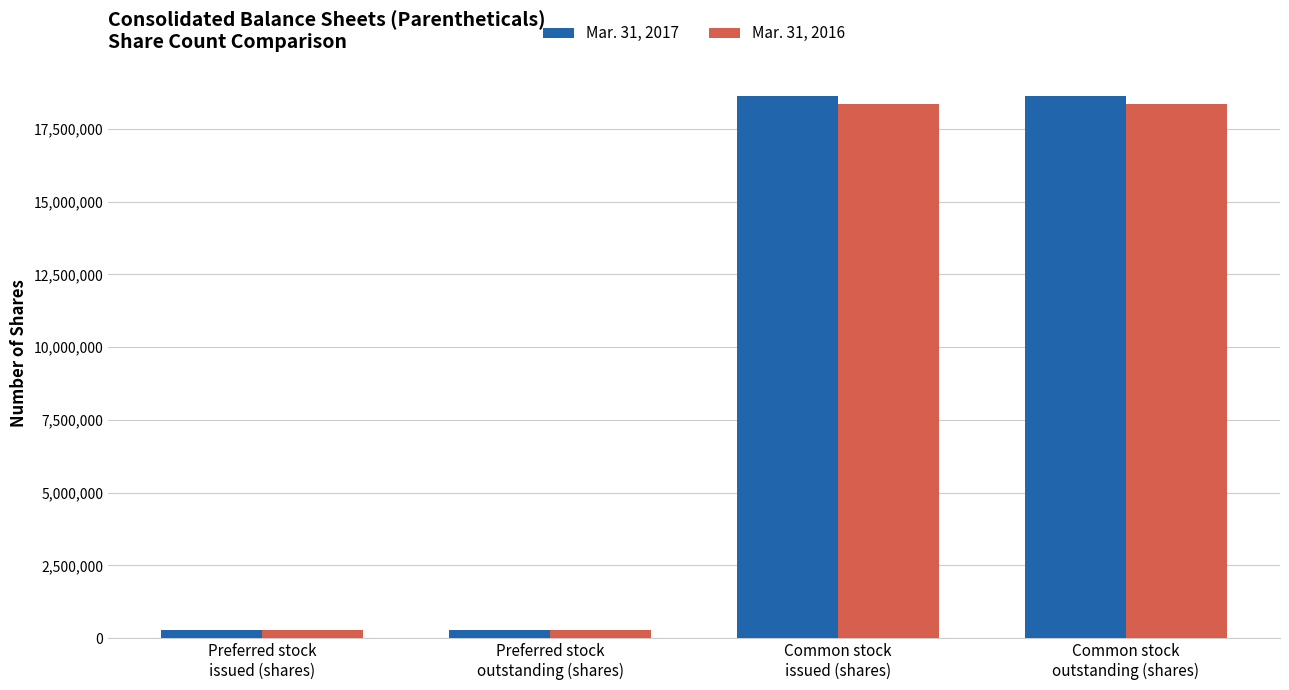

What is the minimum value for Mar. 31, 2017?

295480